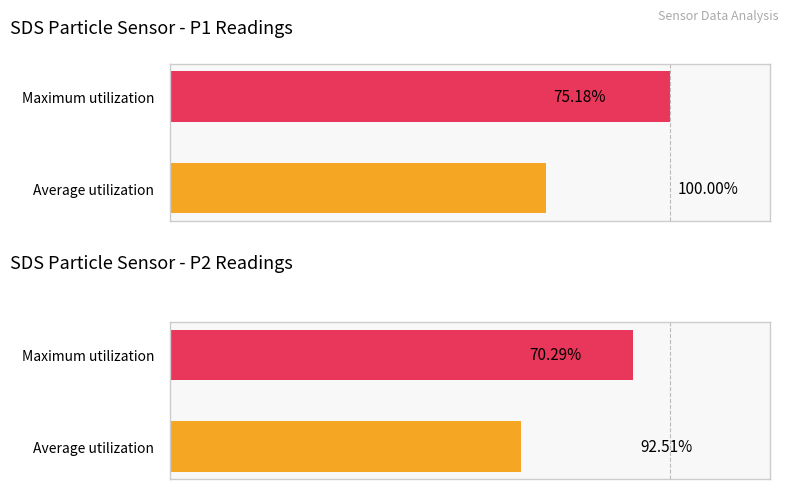

Are the bars horizontal?

Yes